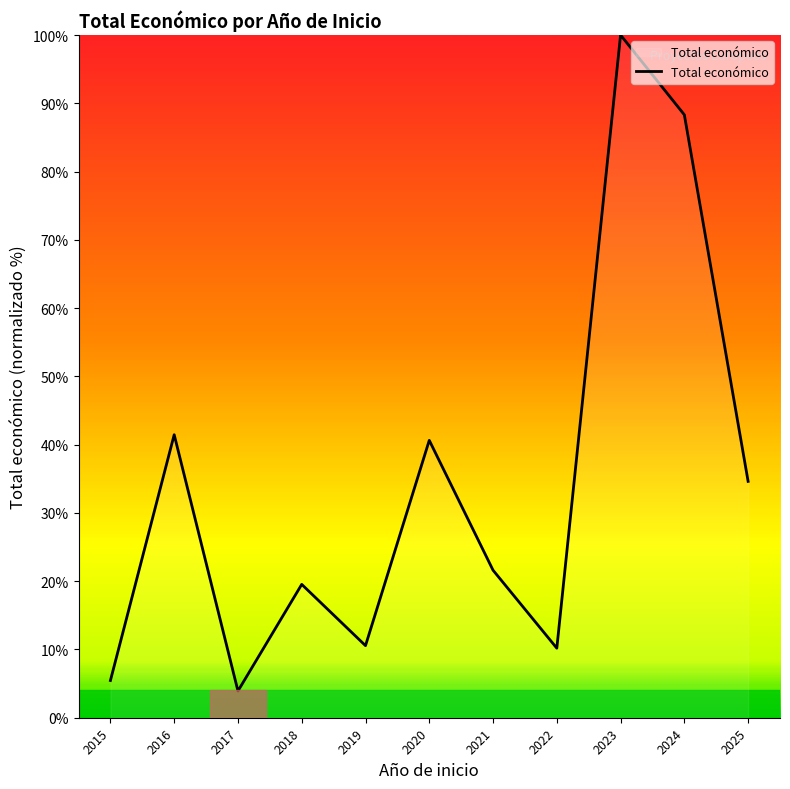

At which label does the data first exceed 21?

2016